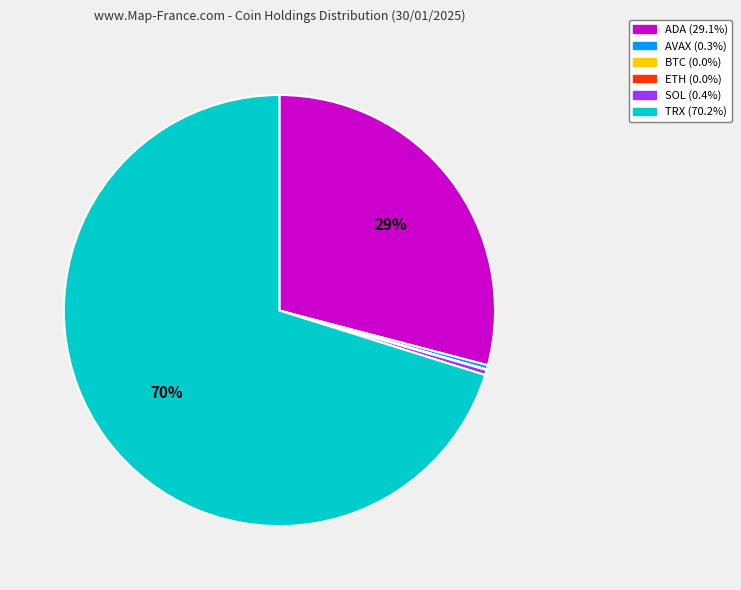

What is the majority slice?

TRX